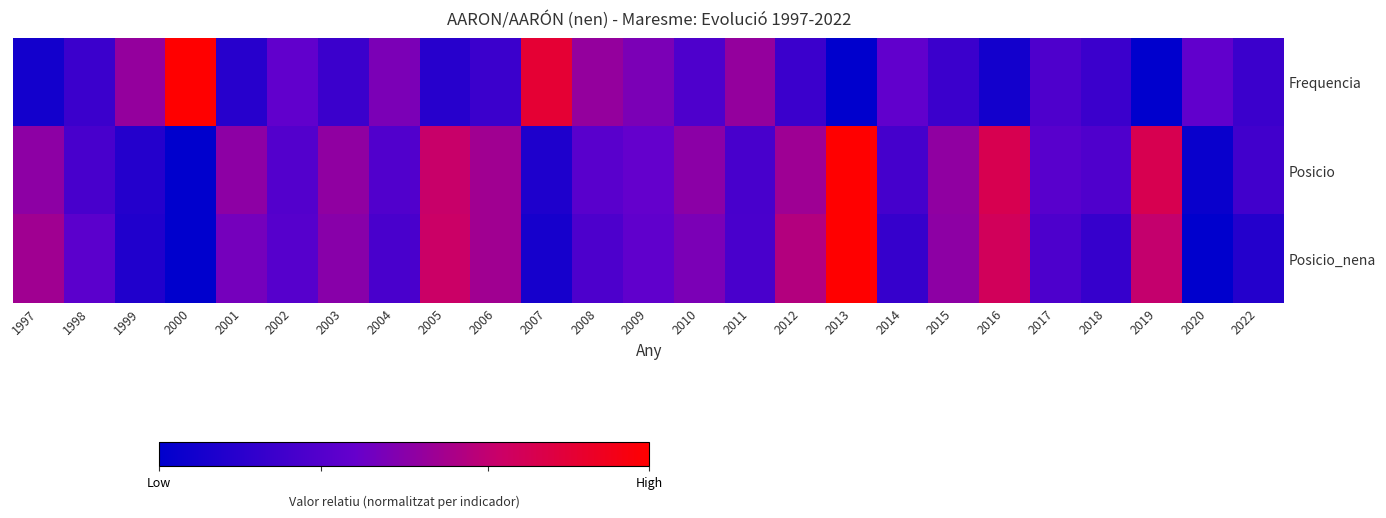

At which category does the chart reach its peak across all series?

2000